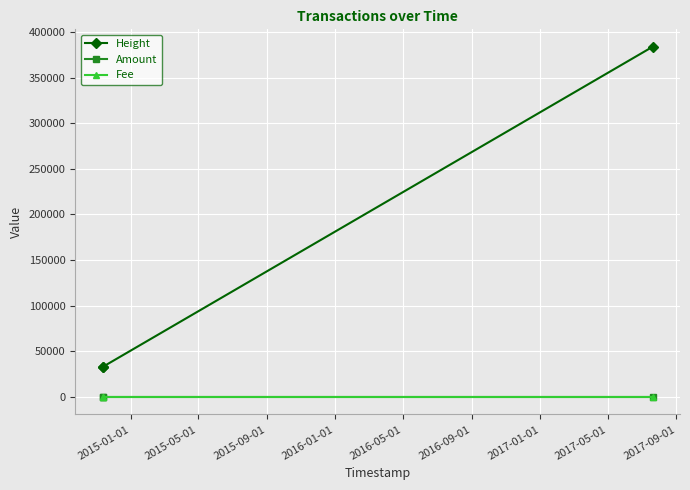

Which series has the widest spread of values?

Height